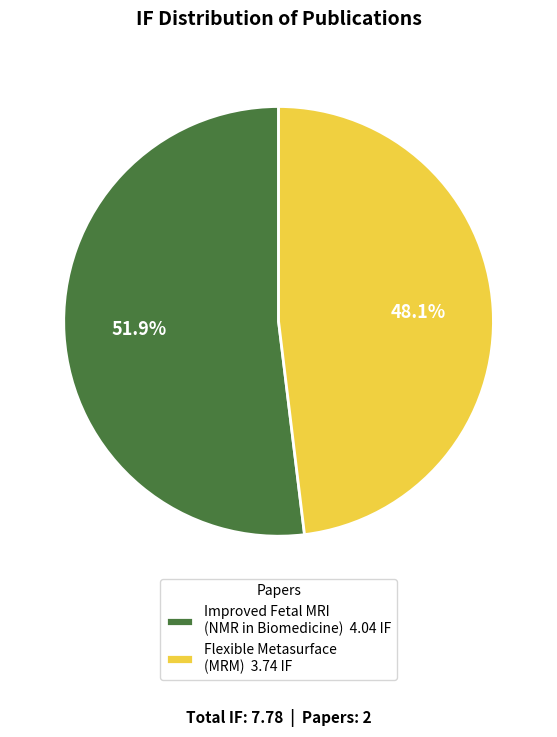

What is the total percentage of Flexible Metasurface (MRM) 3.74 IF and Improved Fetal MRI (NMR in Biomedicine) 4.04 IF?

100.0%